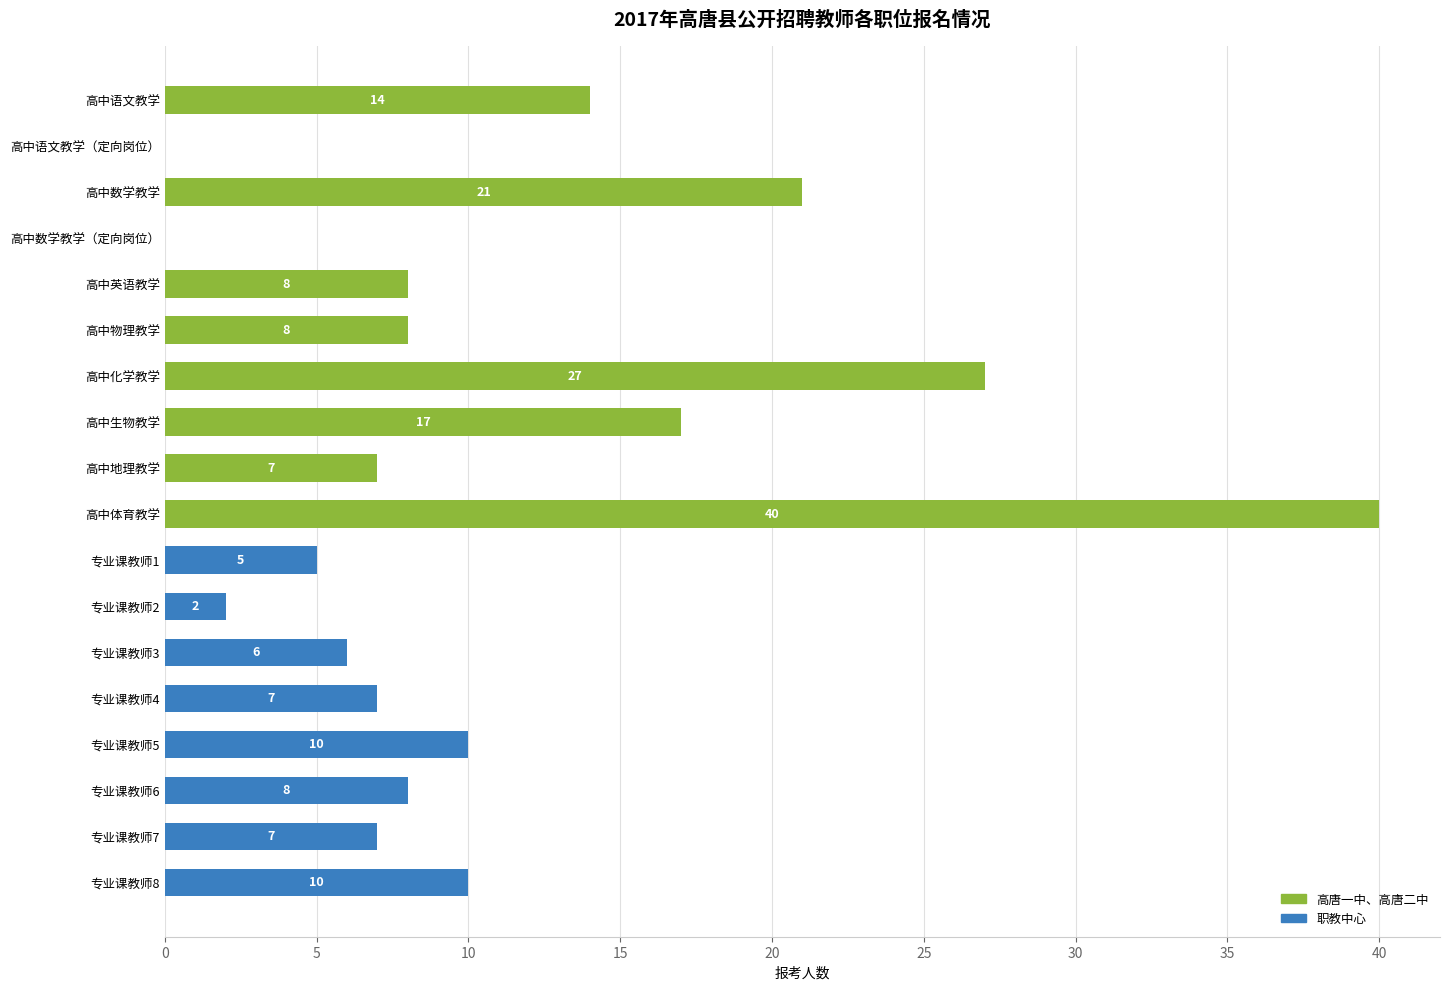

How many categories are shown in the chart?

18